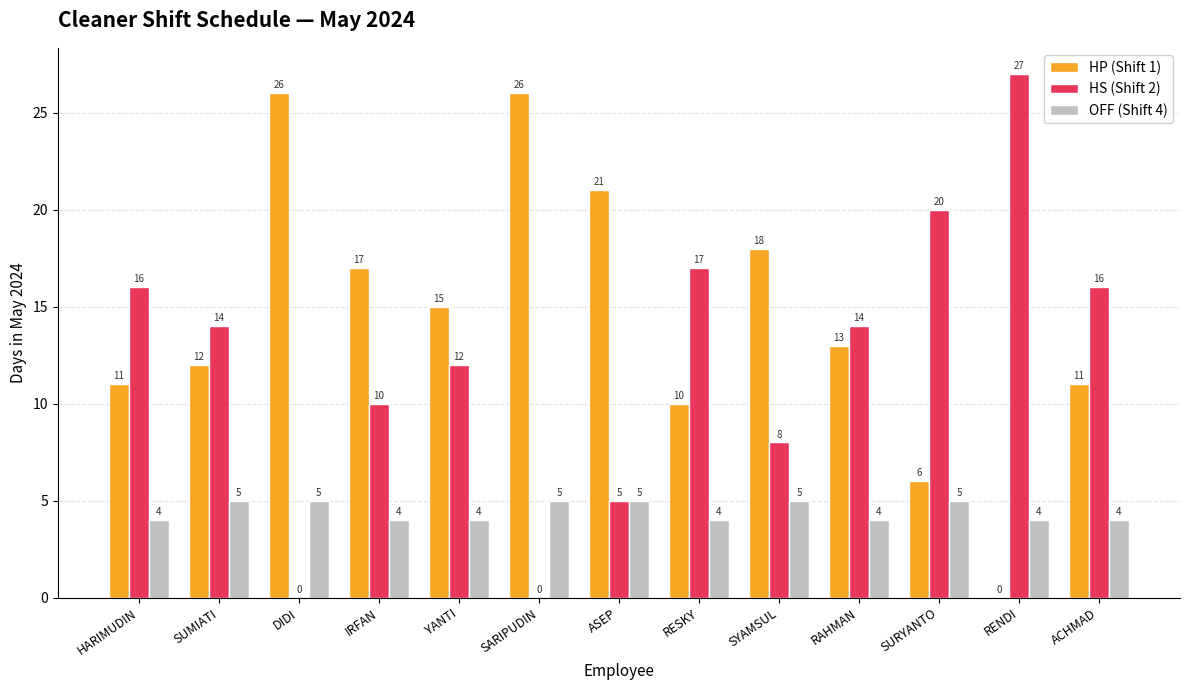

True or false: HP (Shift 1) has a value of 45 at DIDI.

False